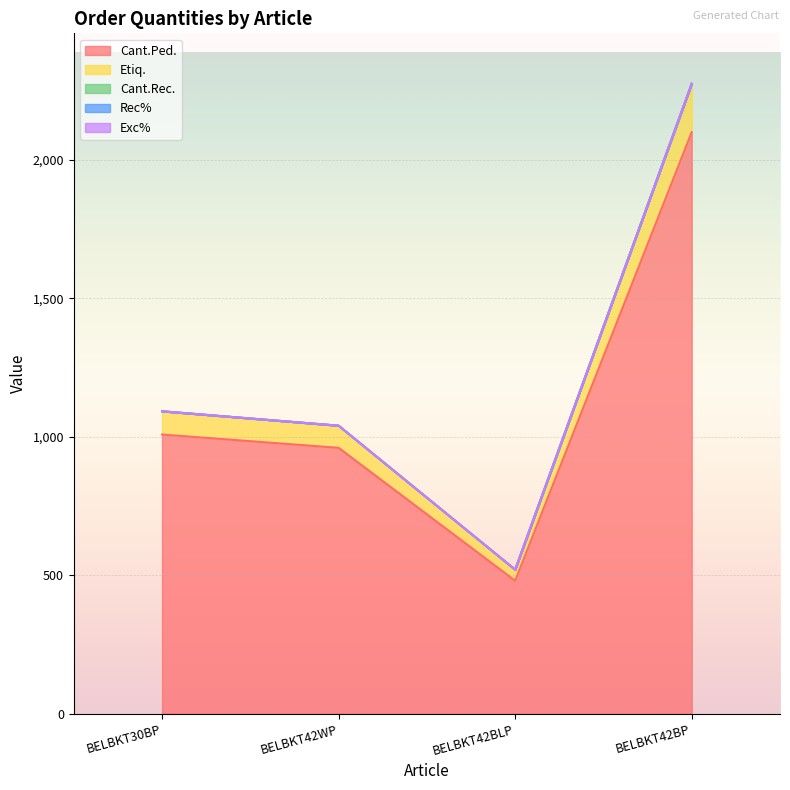

Which series has the widest spread of values?

Cant.Ped.